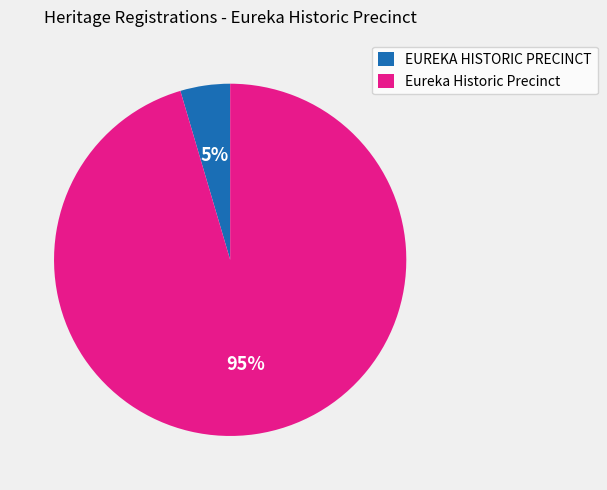

To the nearest percent, what percentage of the pie is Eureka Historic Precinct?

95%